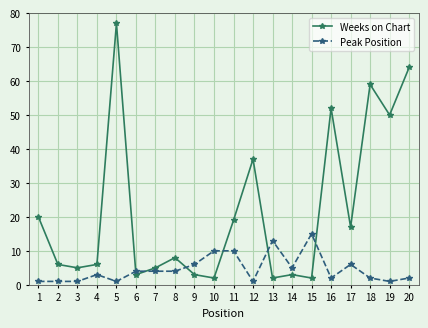

In Weeks on Chart, how many points are higher than both neighbors (excluding endpoints)?

6